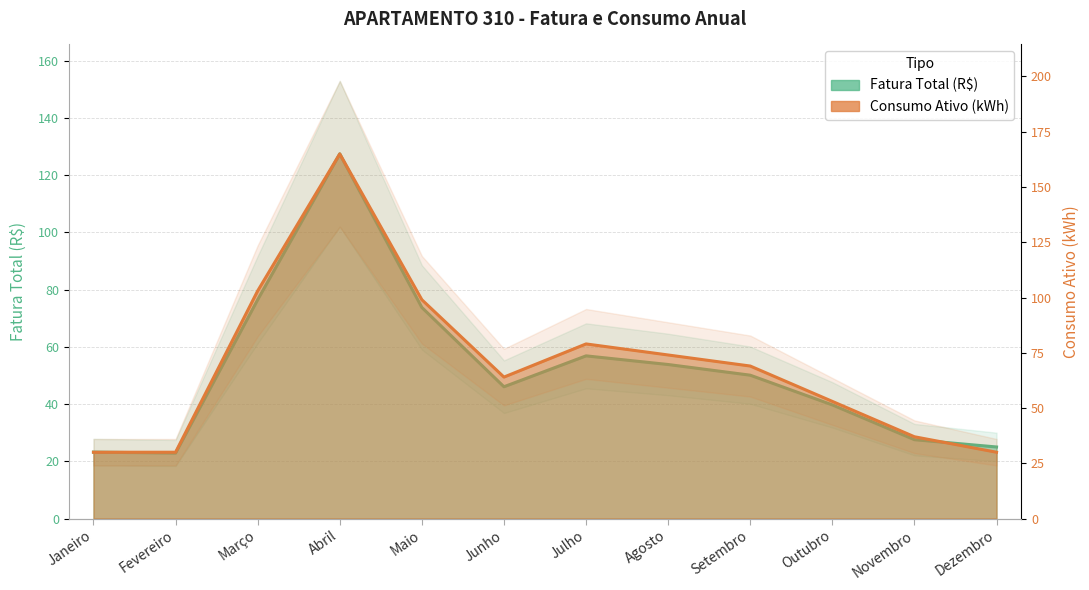

Between Dezembro and Junho, which is larger?

Junho